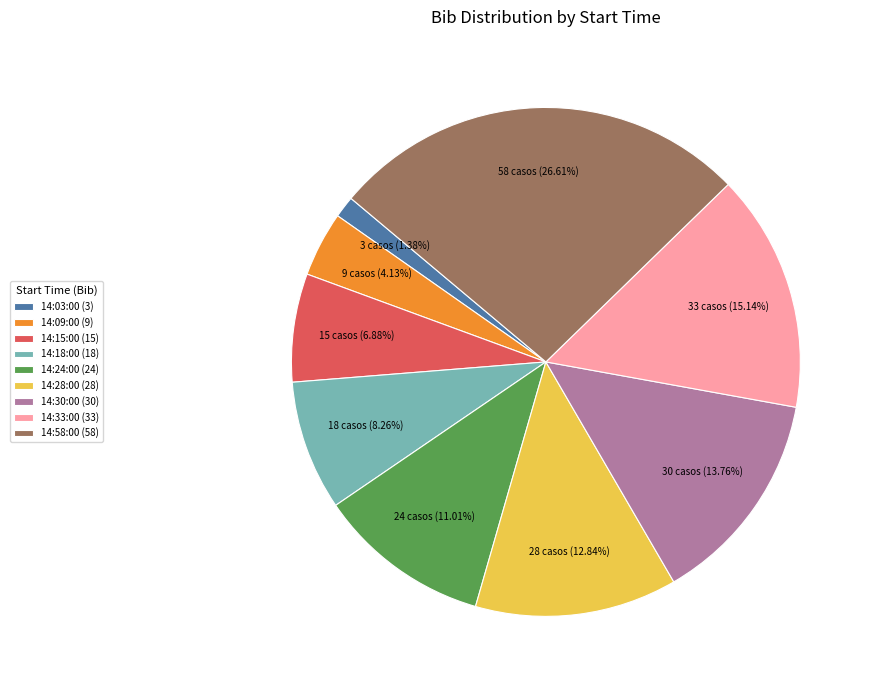

What is the ratio of the value at 14:18:00 to the value at 14:15:00?

1.2